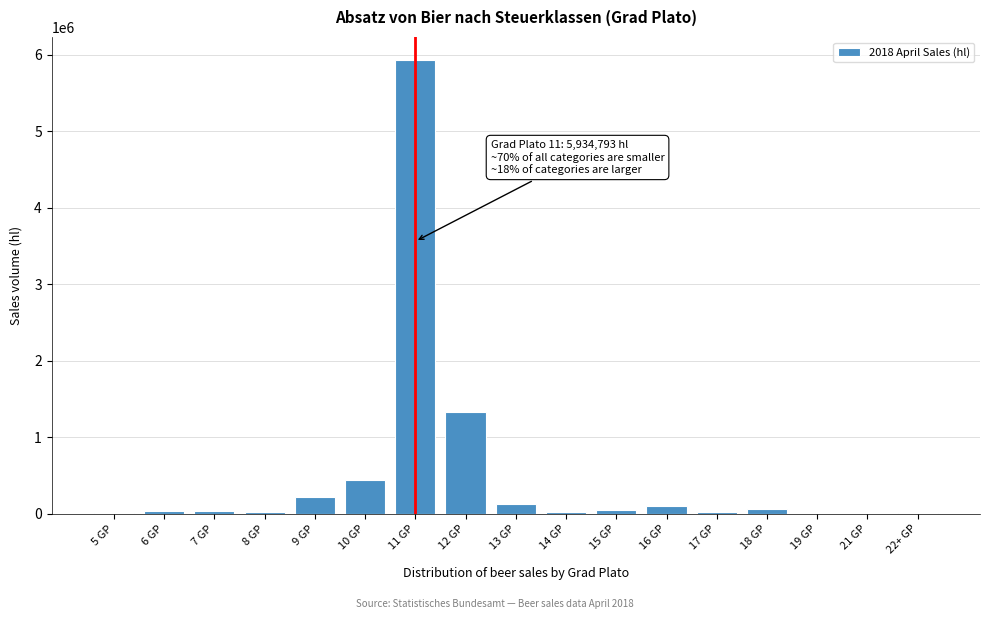

What is the sum of all values?

8448635.5